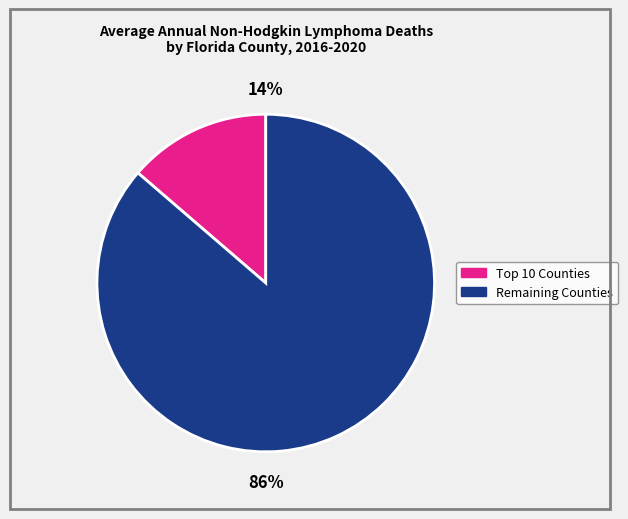

To the nearest percent, what is the average slice percentage?

50%